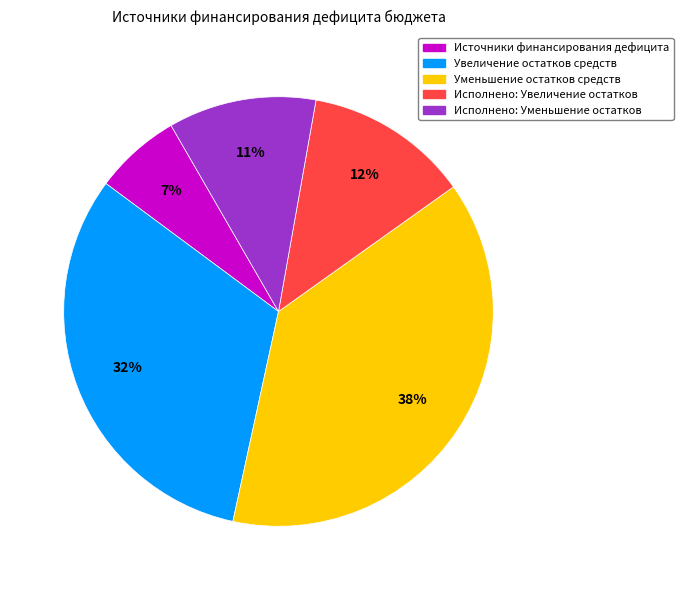

How many slices are in this pie chart?

5